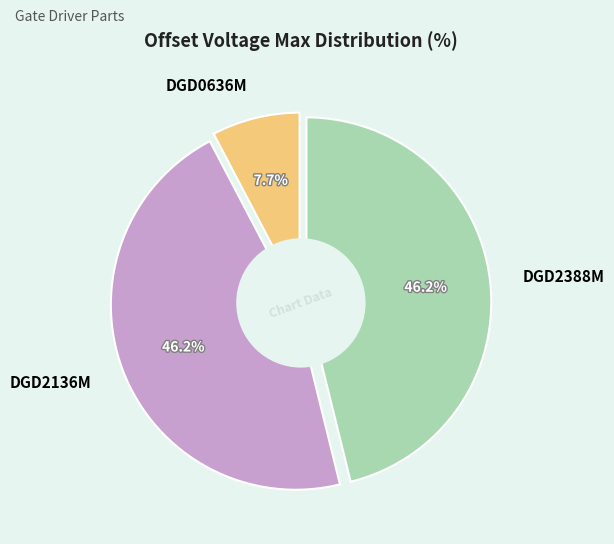

Rank the categories by value from highest to lowest.

DGD2136M, DGD2388M, DGD0636M